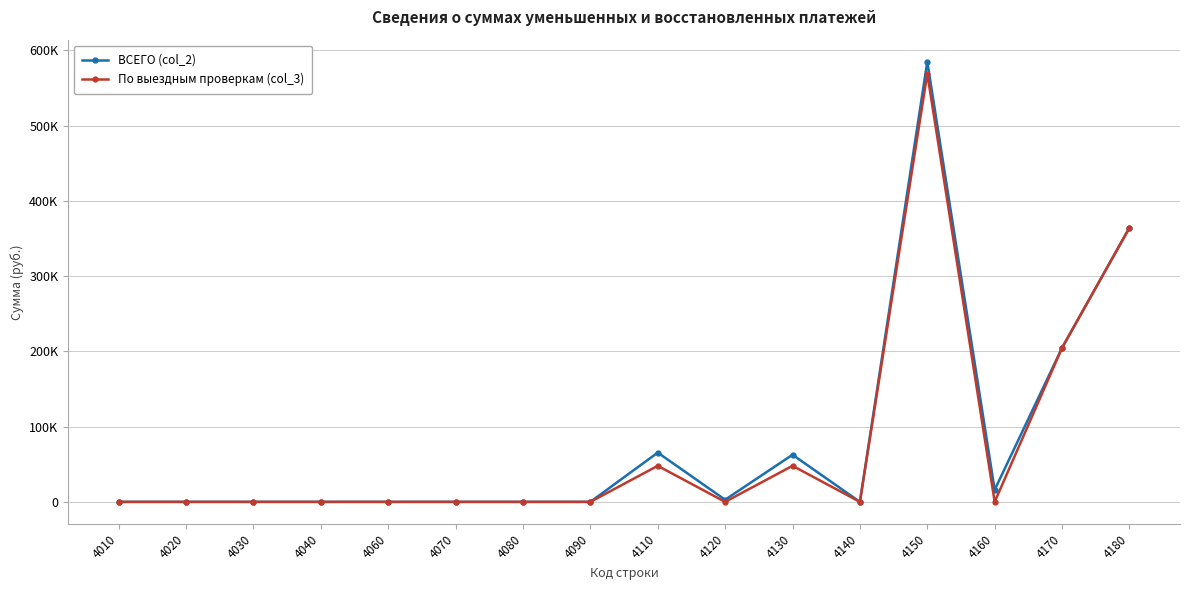

Does the chart have visible grid lines?

Yes